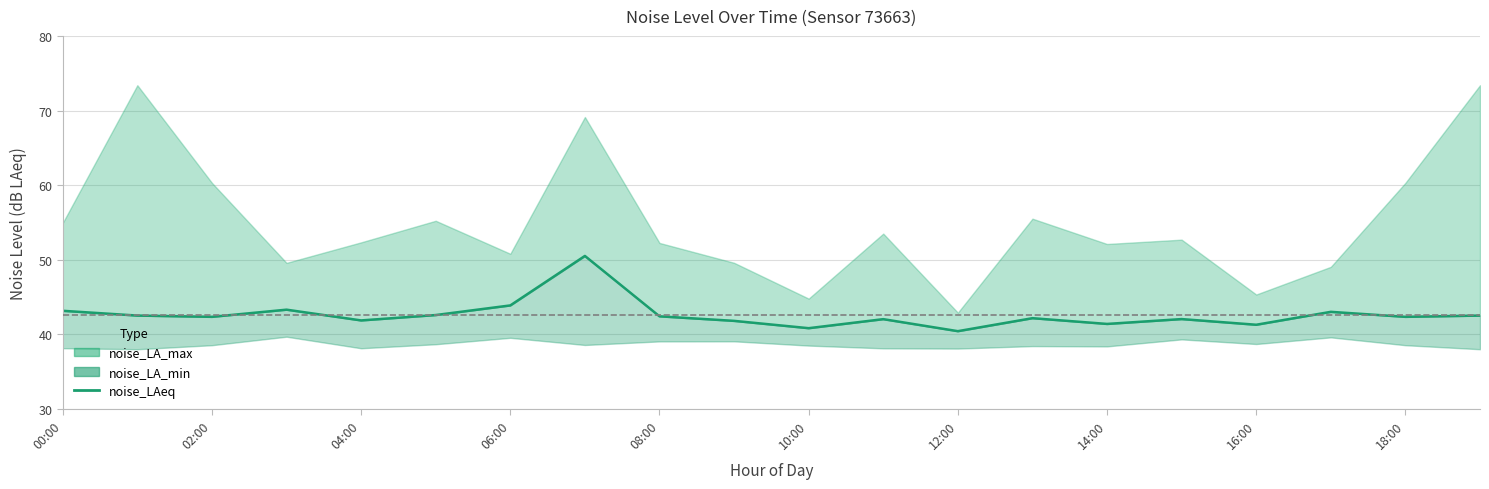

How many interior local peaks (higher than both neighbors) does the data have?

6